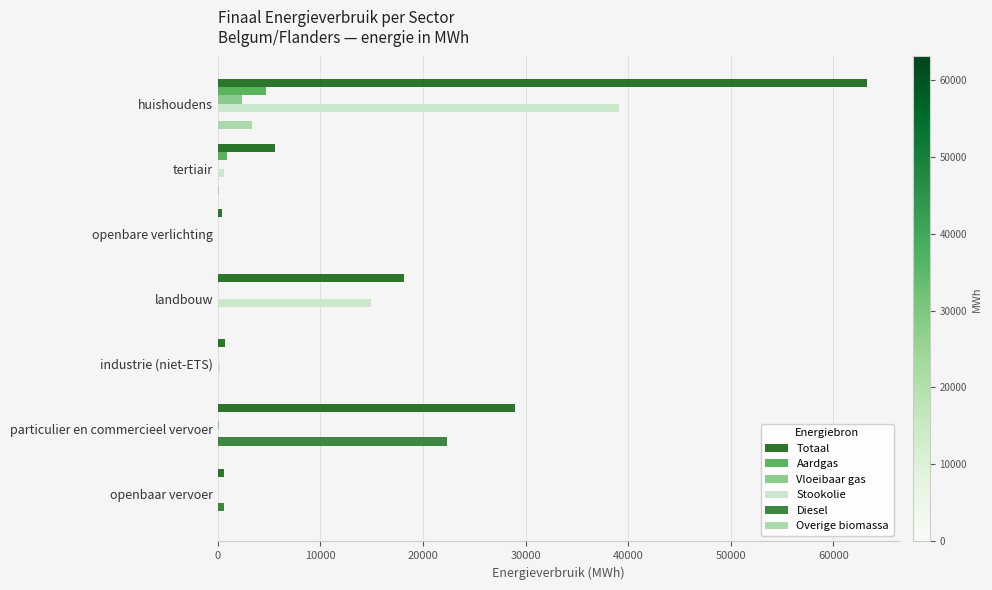

How many data points does each series have?

7